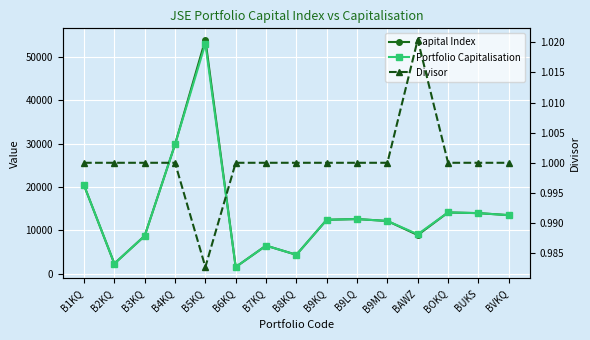

Between B2KQ and B3KQ, which series saw the biggest shift?

Capital Index